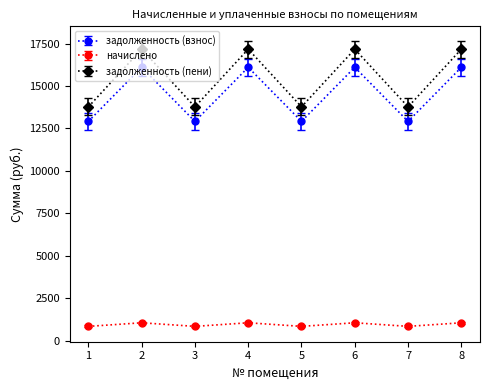

What is the difference between the maximum and minimum values in the начислено series?

210.9